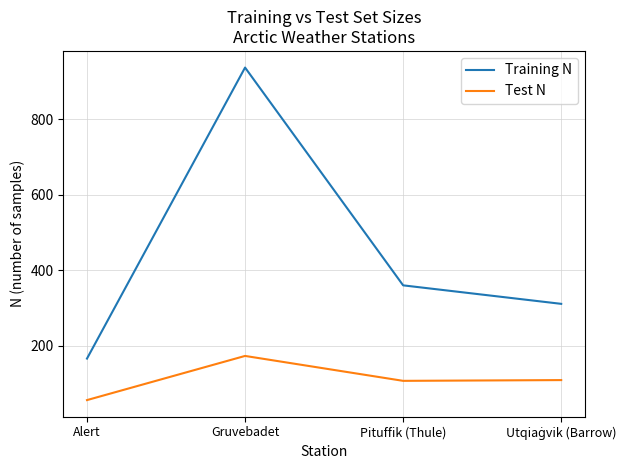

At which label does Training N first exceed 360?

Gruvebadet